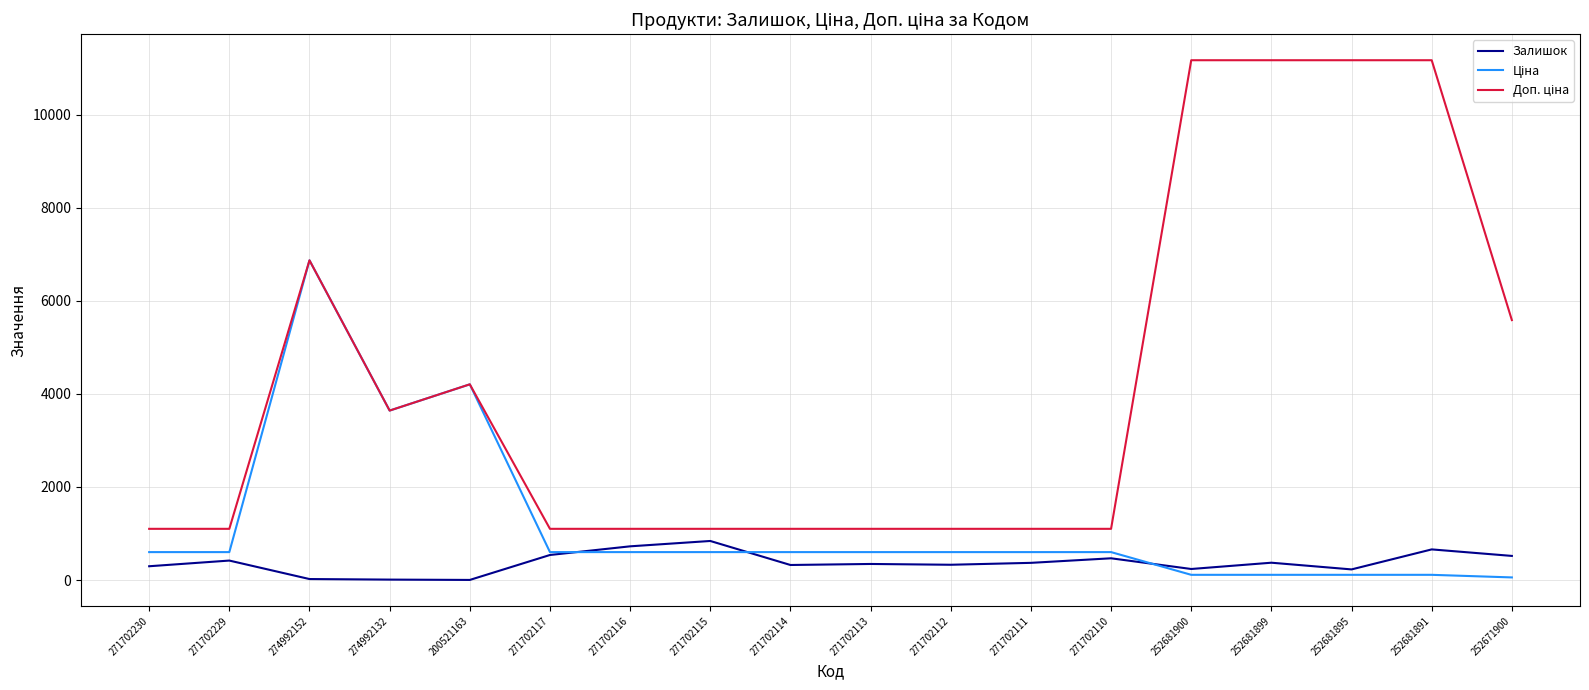

What is the maximum value for Залишок?

839.0